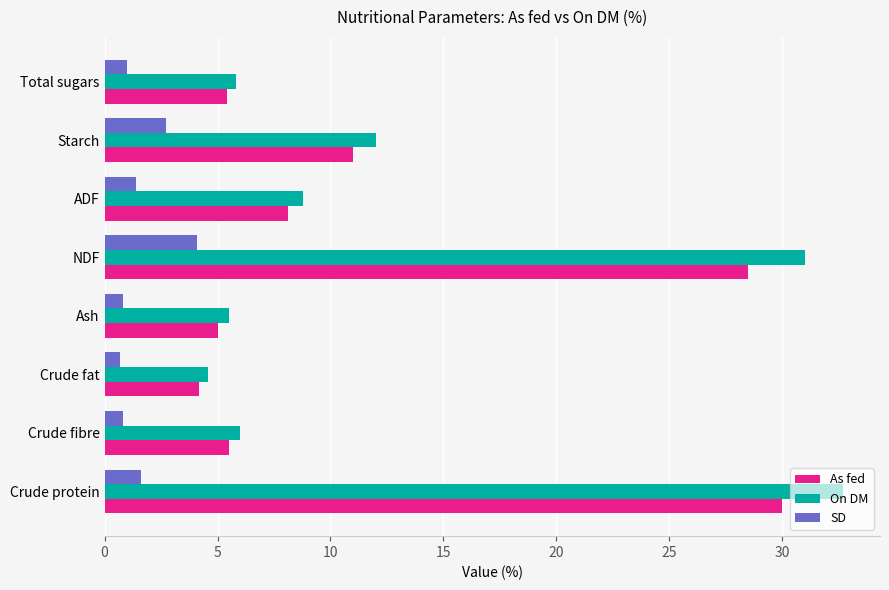

What is the difference between the maximum and minimum values in the As fed series?

25.8